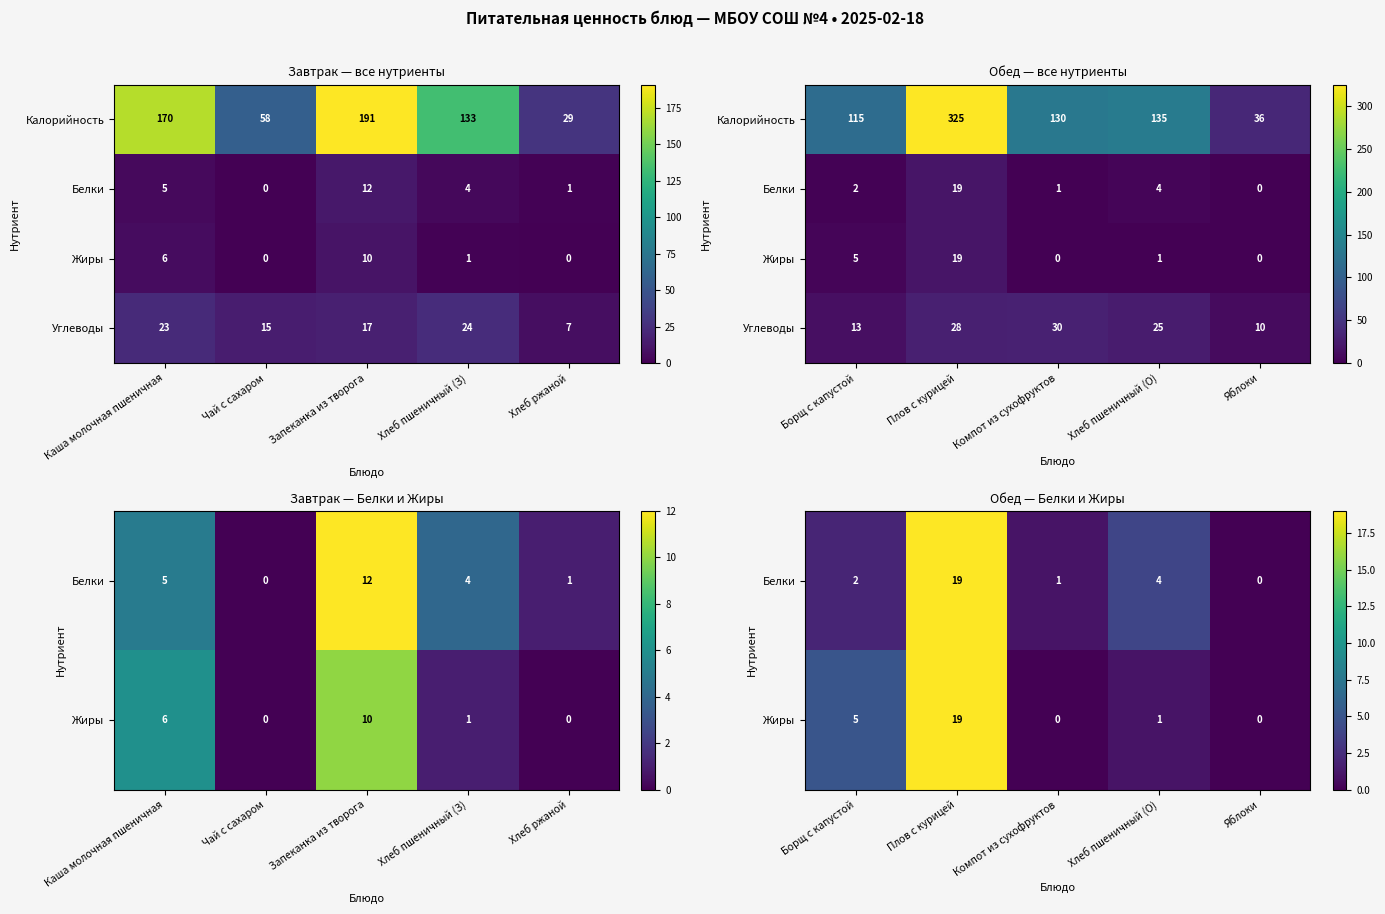

How many series are shown in this chart?

4